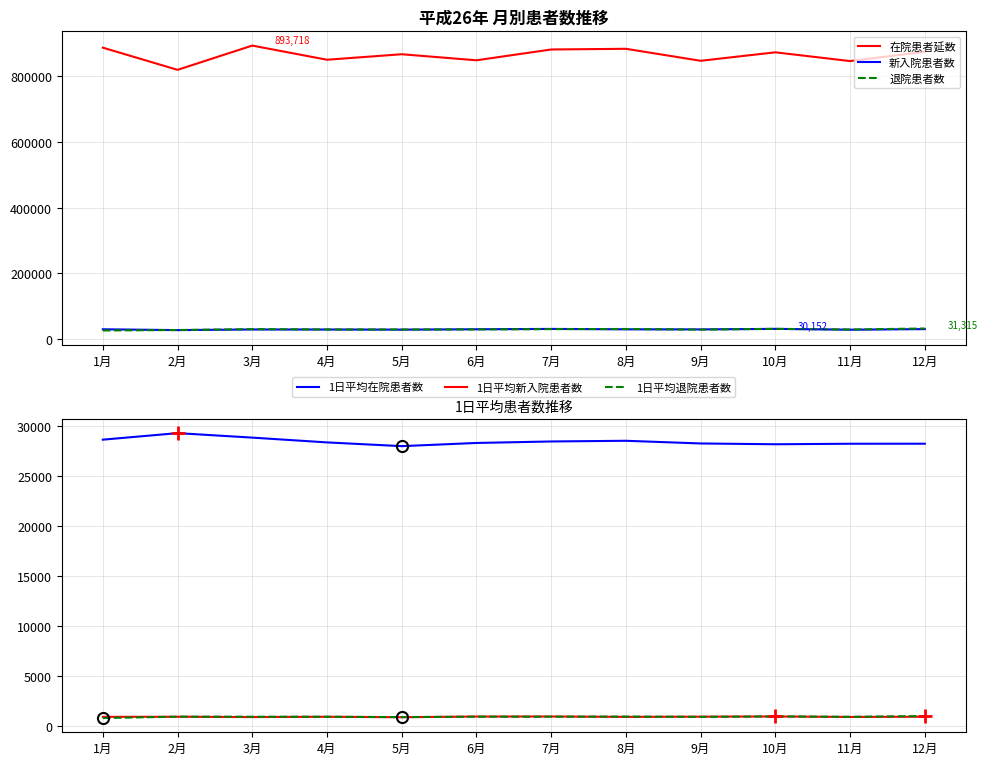

Is this an area chart (filled region under the line)?

No